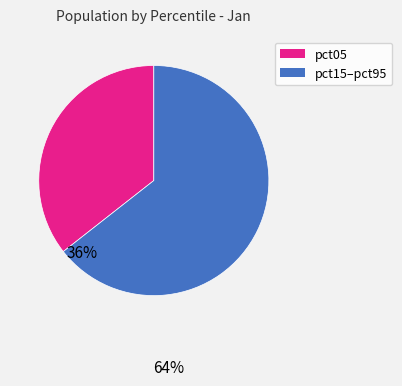

Is there a majority slice in this chart?

Yes